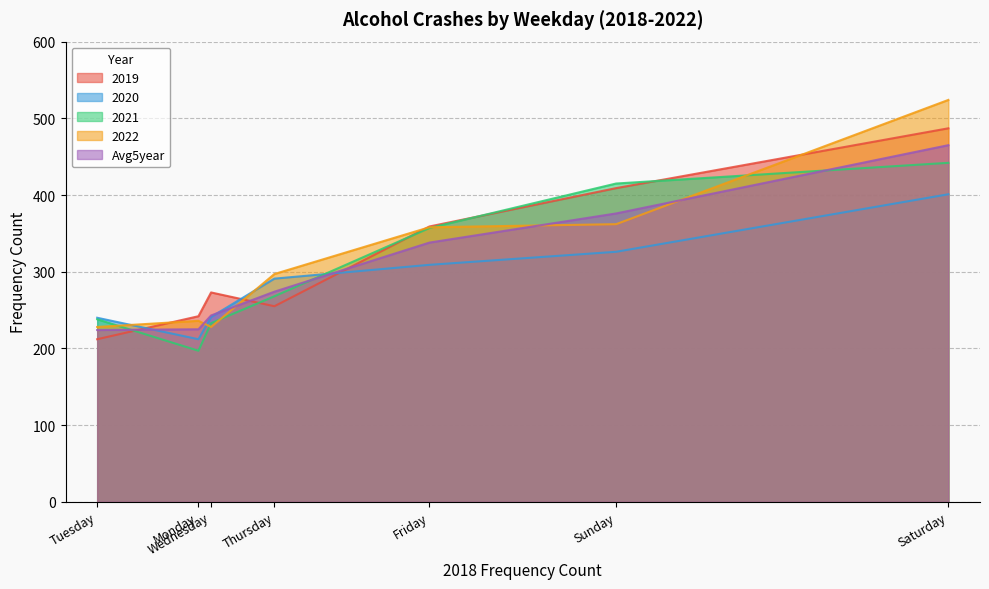

At which label is 2021 closest to 319?

Friday